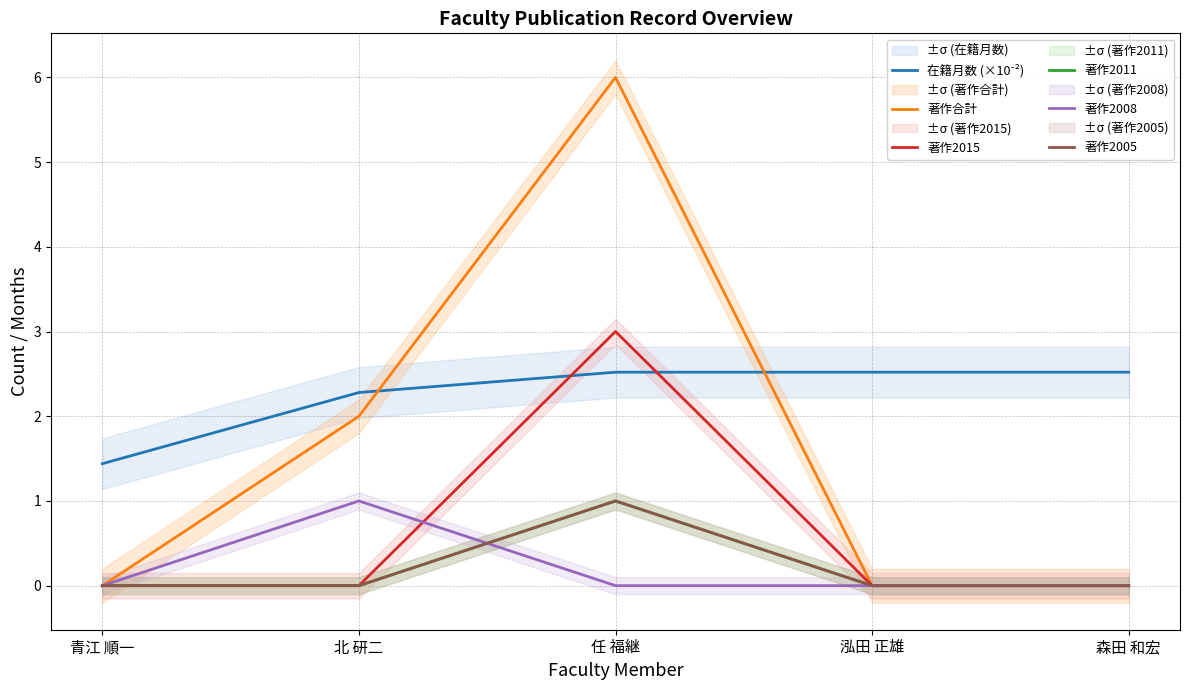

What is the label of the 5th point from the right?

青江 順一